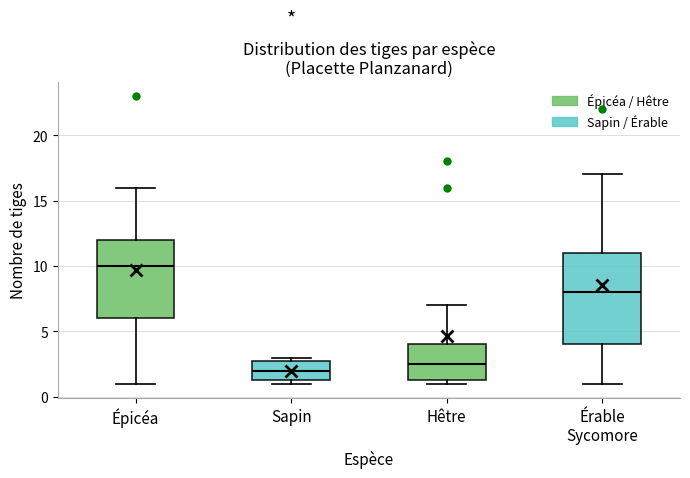

Where does the lower whisker of the box for Épicéa end on the y-axis? The values are not printed on the chart, so give them approximately, as read against the axis.

1.0